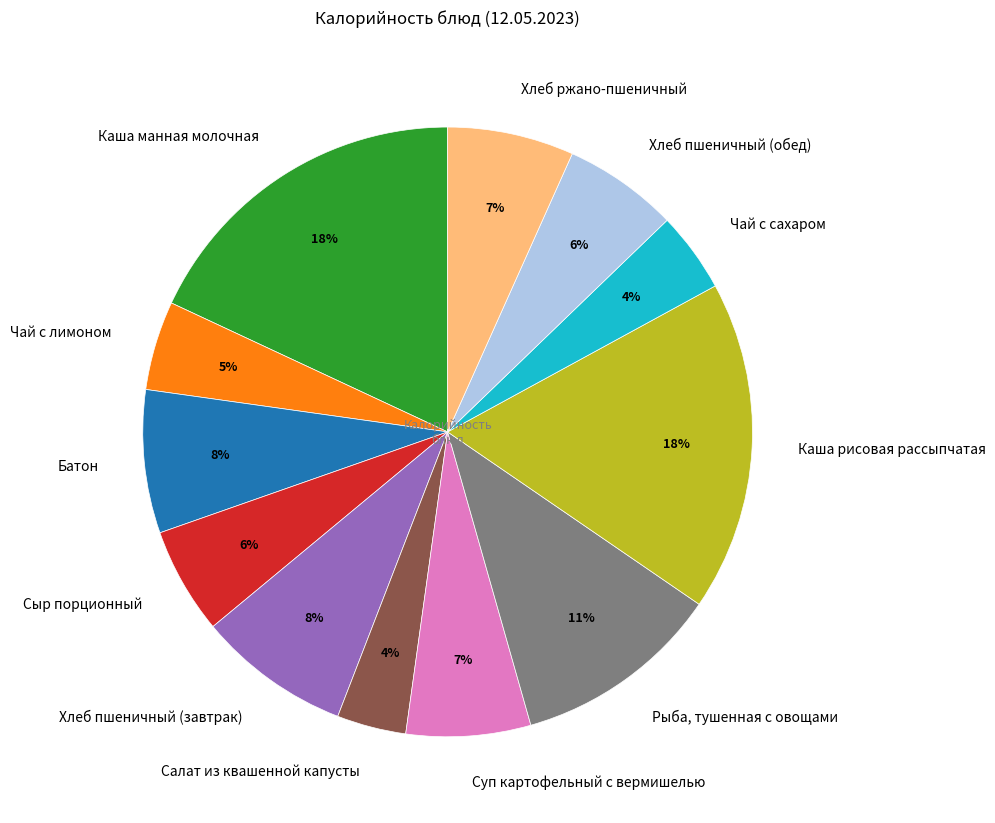

What percentage is the Хлеб пшеничный (обед) slice, to the nearest percent?

6%